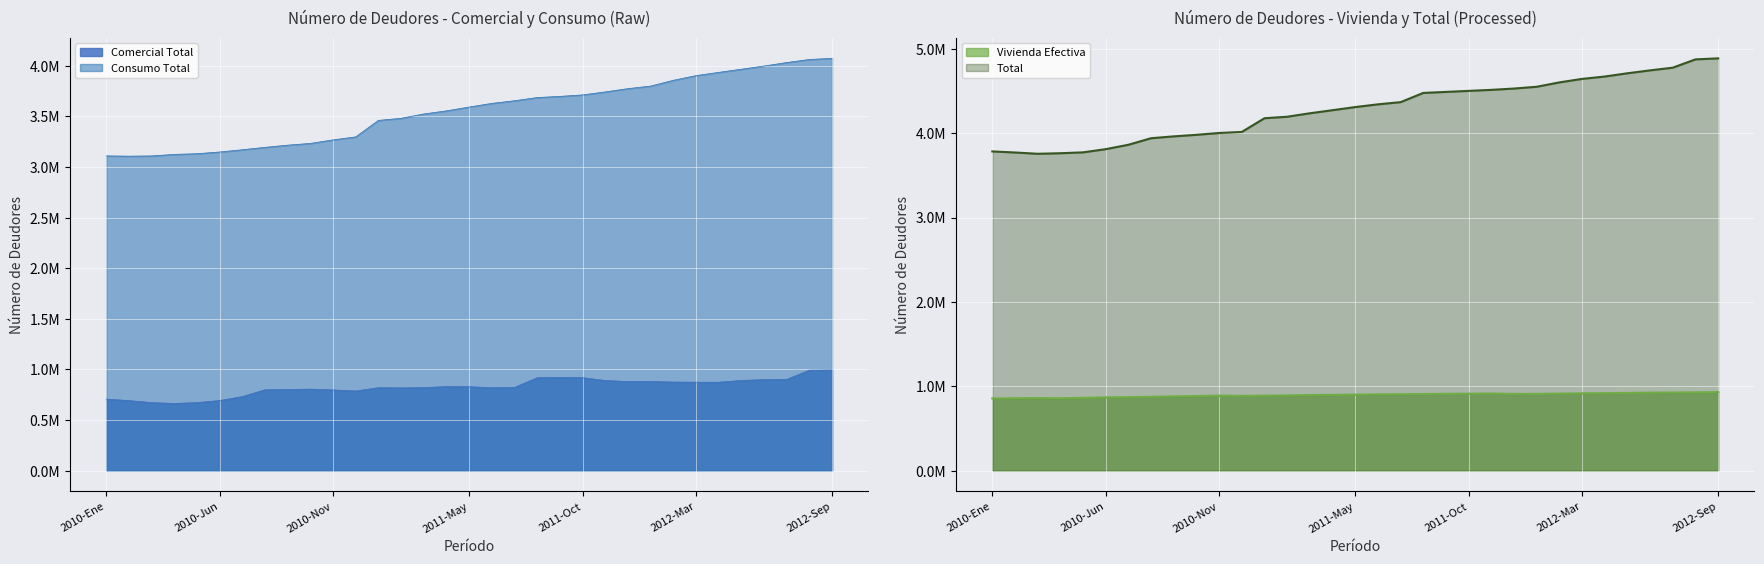

Is the value of Vivienda Efectiva at 2012-Jul greater than the value of Consumo Total at 2010-Abr?

No